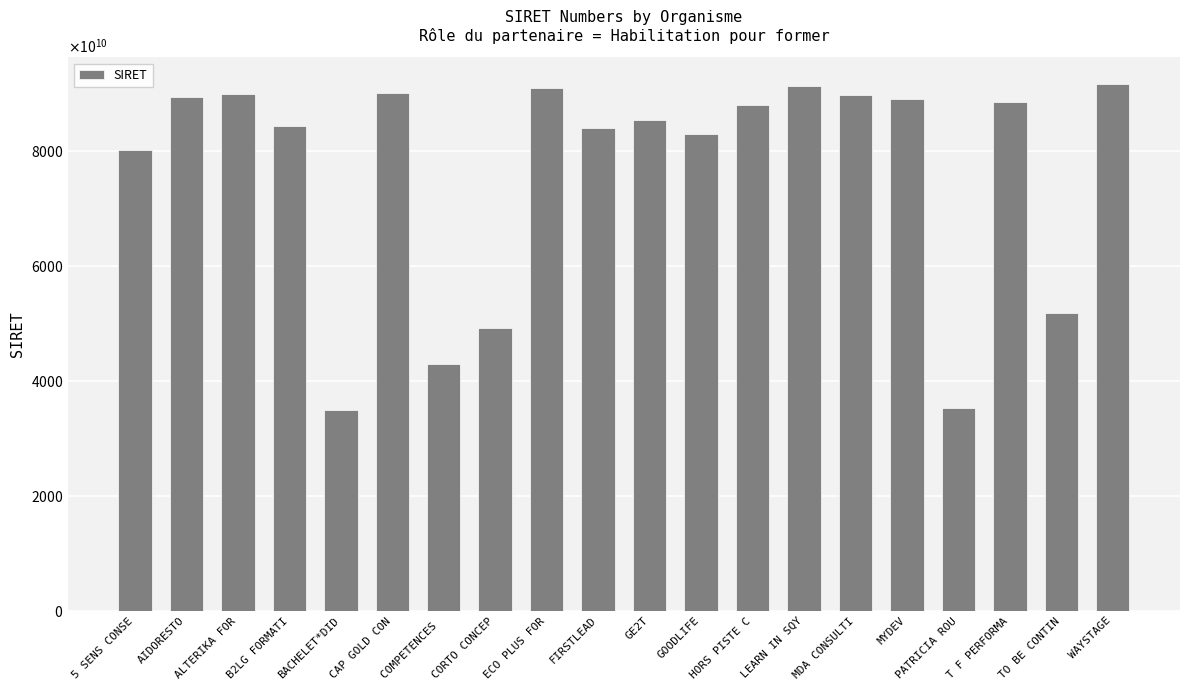

True or false: the data shows 125227384048469 at CAP GOLD CON.

False